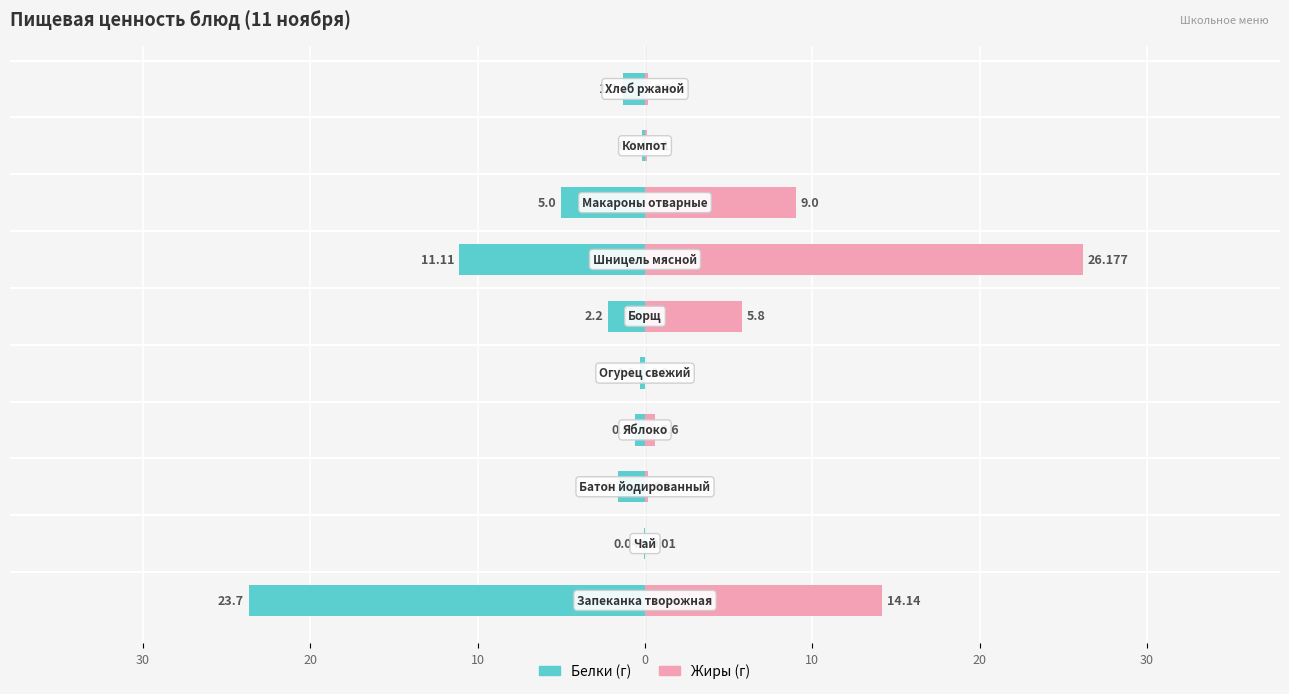

Between 0 and 30, which series saw the biggest shift?

Жиры